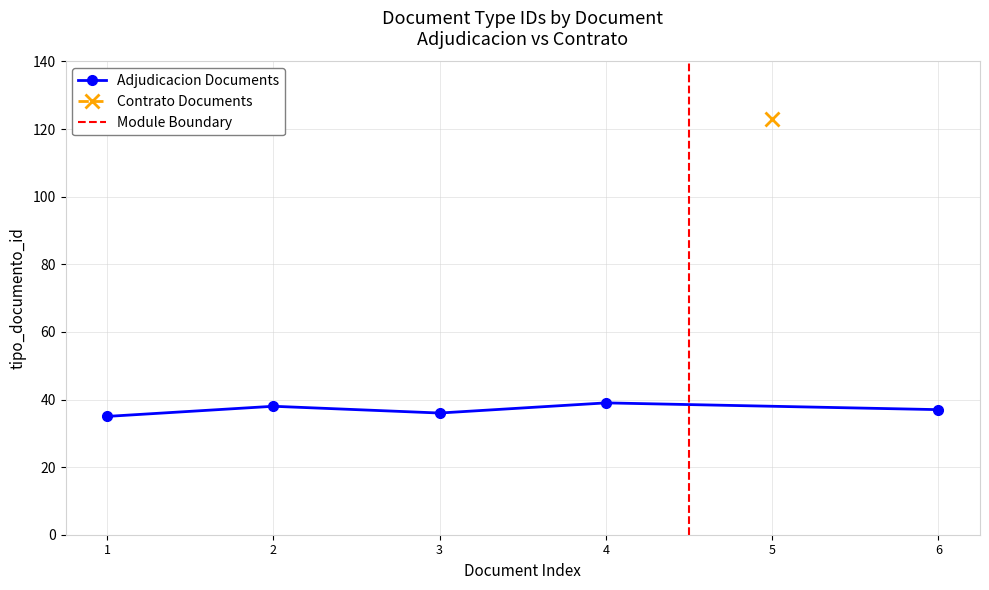

How many values are below 38?

3